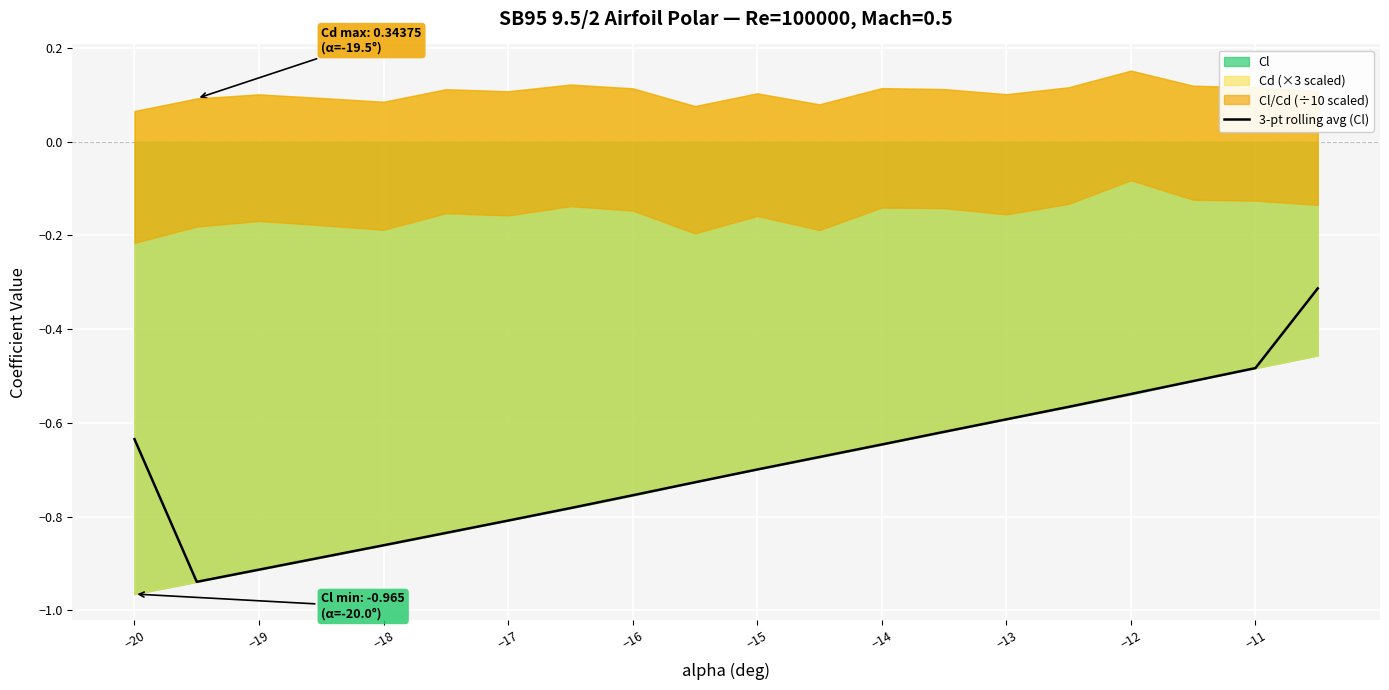

True or false: 3-pt rolling avg (Cl) has a value of -0.8 at −13.

False